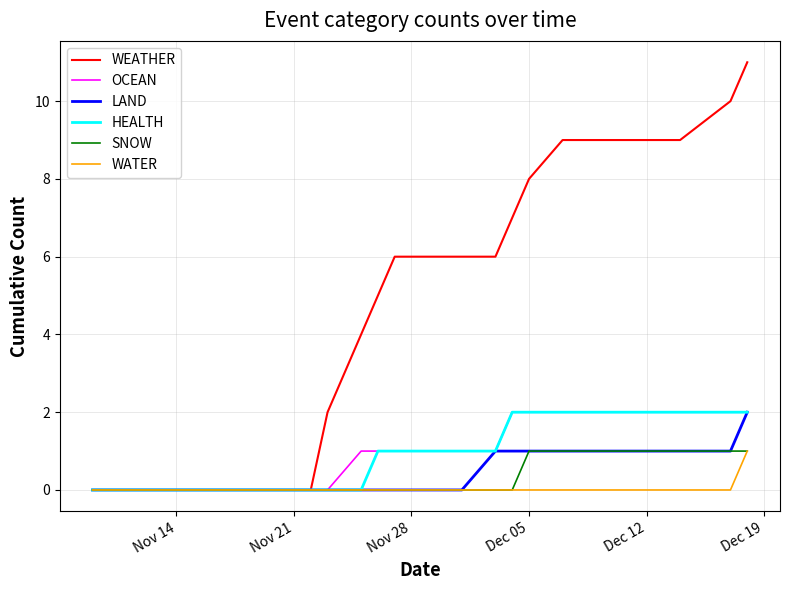

What is the highest value of the WEATHER series?

11